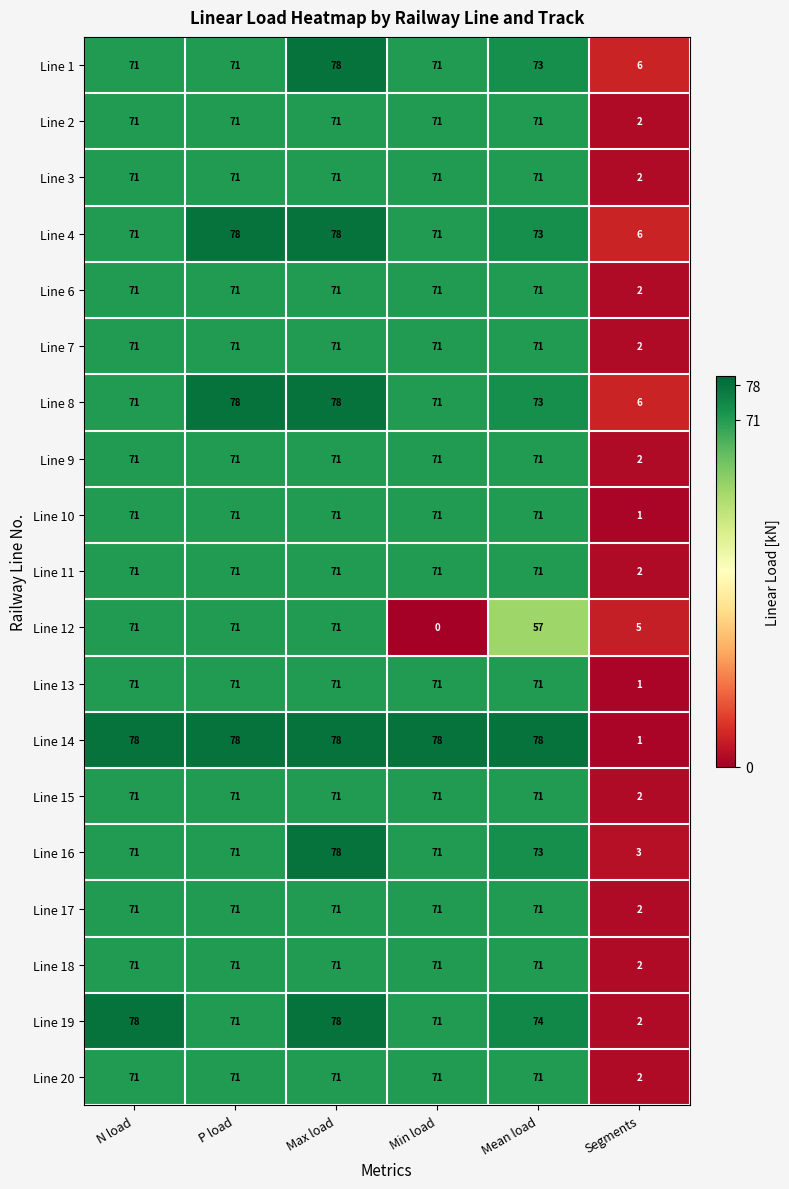

What is the difference between the second highest and minimum values in the Line 20 series?

69